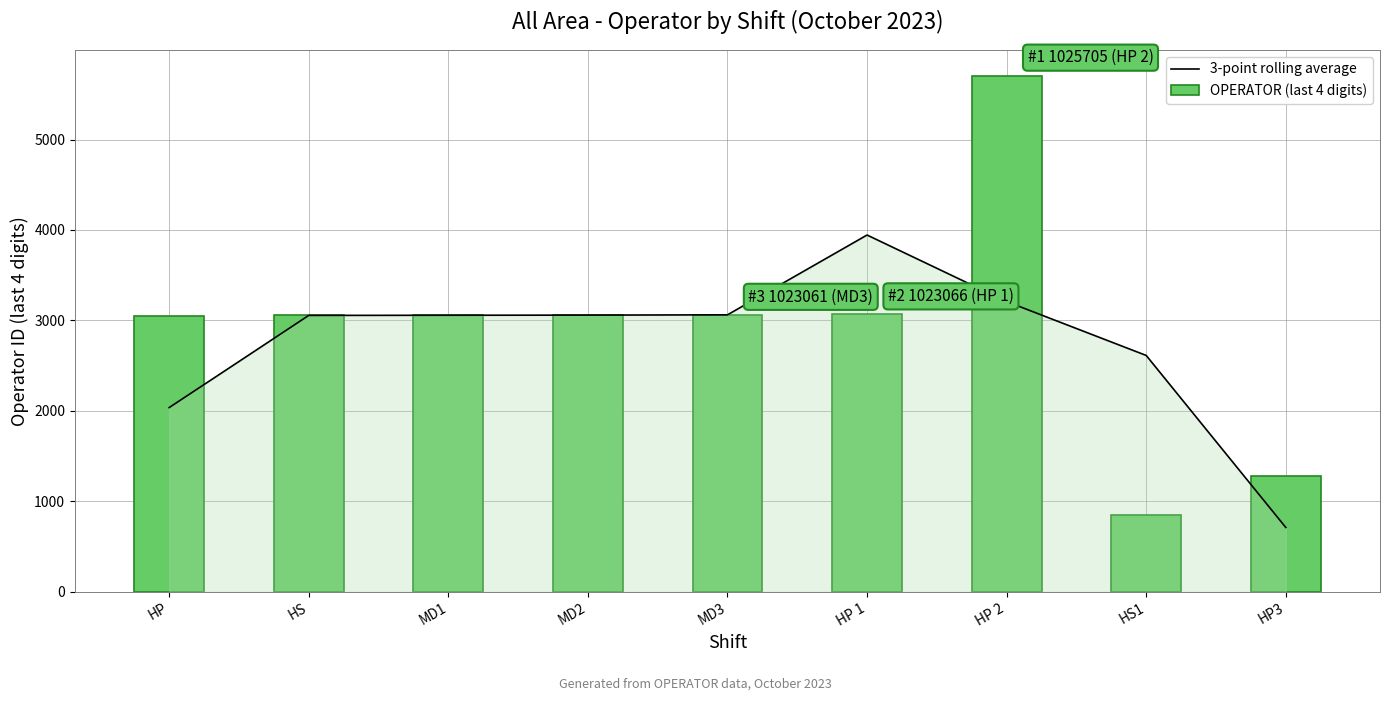

What is the average value of the OPERATOR (last 4 digits) series?

2909.9